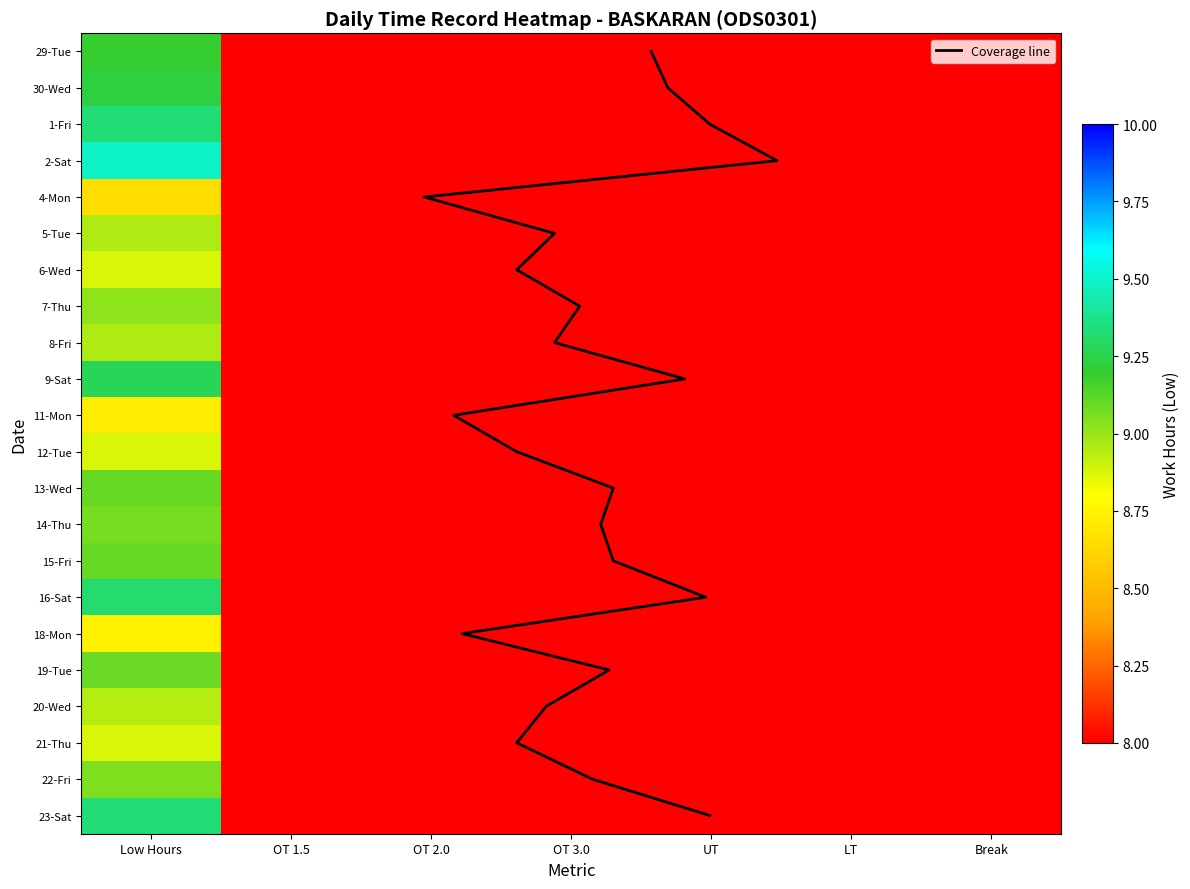

What is the highest value of the 22-Fri series?

9.1